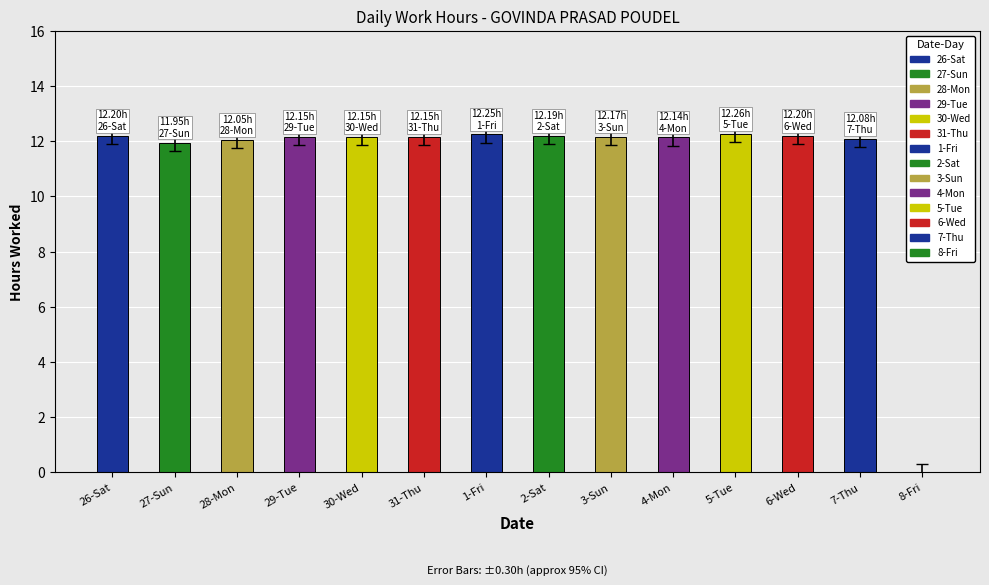

What is the change in value from 26-Sat to 8-Fri?

-12.2